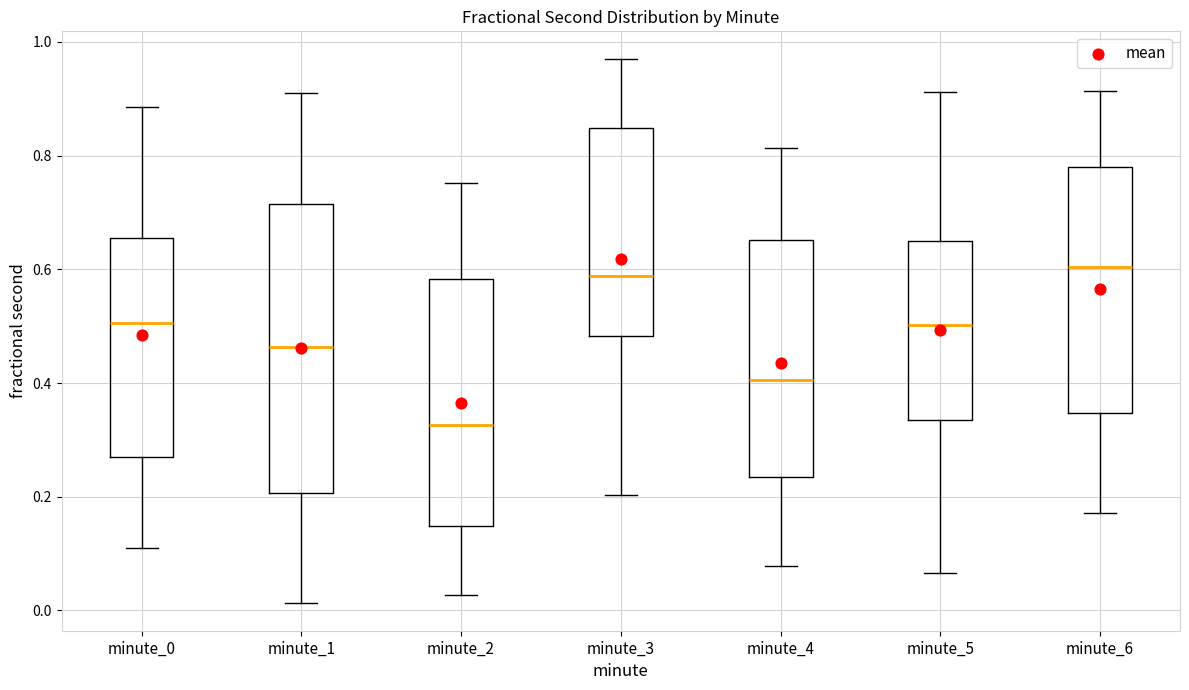

Where does the upper whisker of the box for minute_2 end on the y-axis? The values are not printed on the chart, so give them approximately, as read against the axis.

0.76